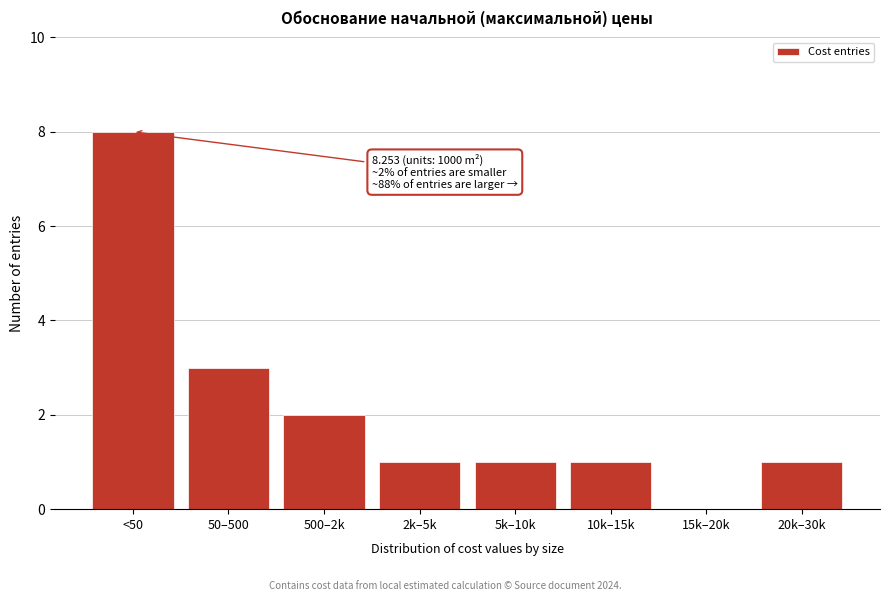

Reading left to right, what are all the values shown in this chart?

<50=8	50–500=3	500–2k=2	2k–5k=1	5k–10k=1	10k–15k=1	15k–20k=0	20k–30k=1